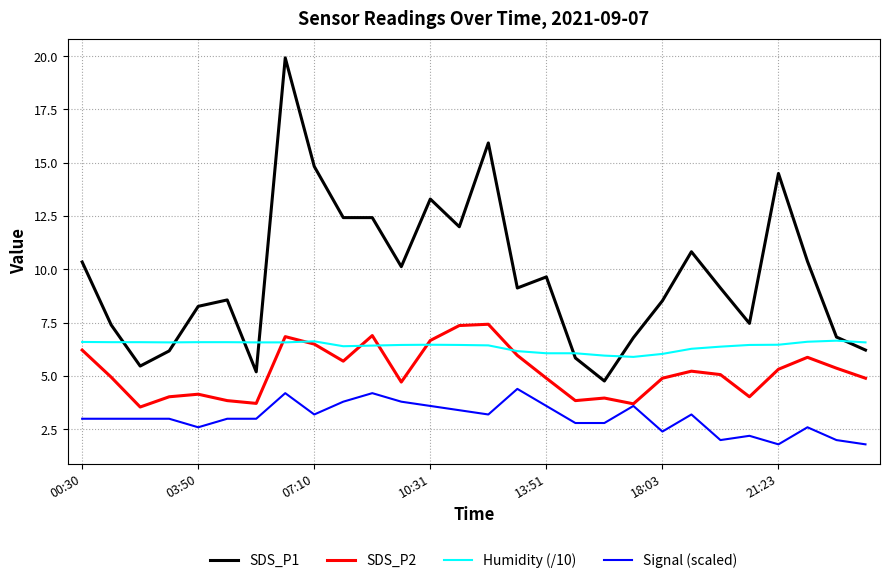

Rank the series by their average value, from lowest to highest.

Signal (scaled), SDS_P2, Humidity (/10), SDS_P1